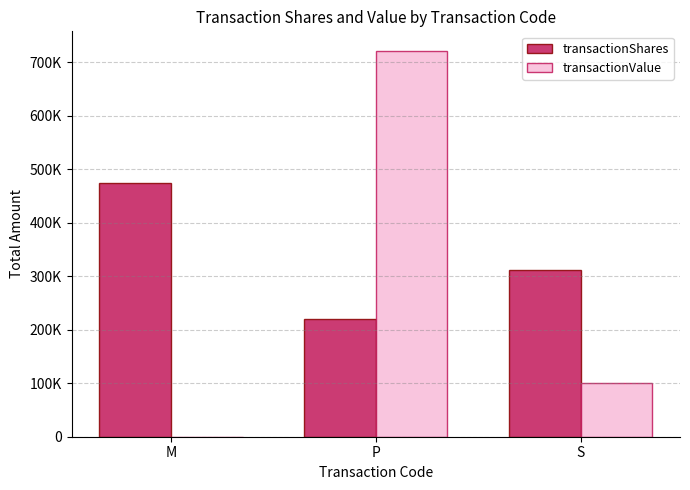

The value of transactionValue at M is 0. True or false?

True